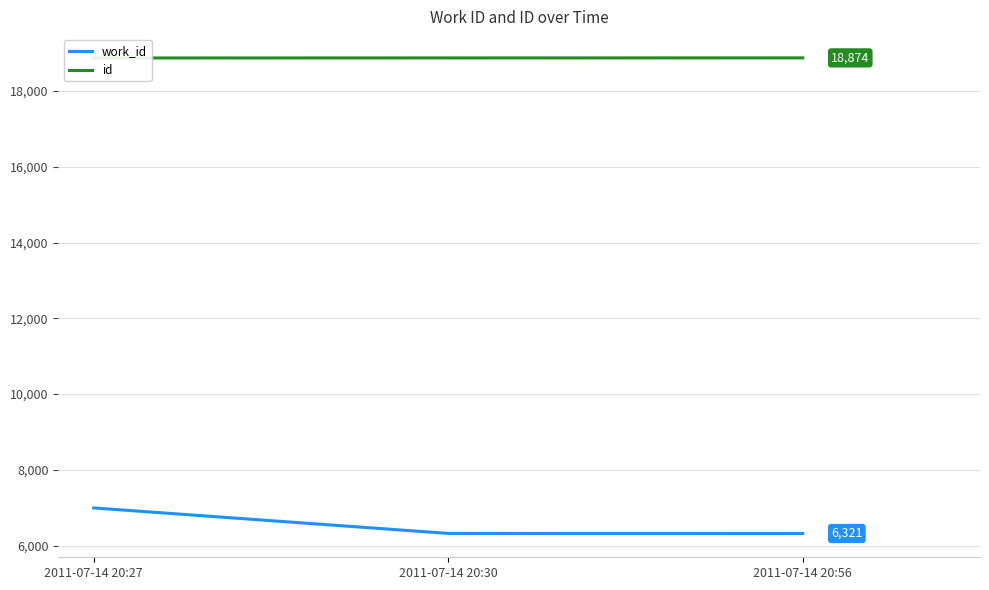

What is the maximum value for id?

18874